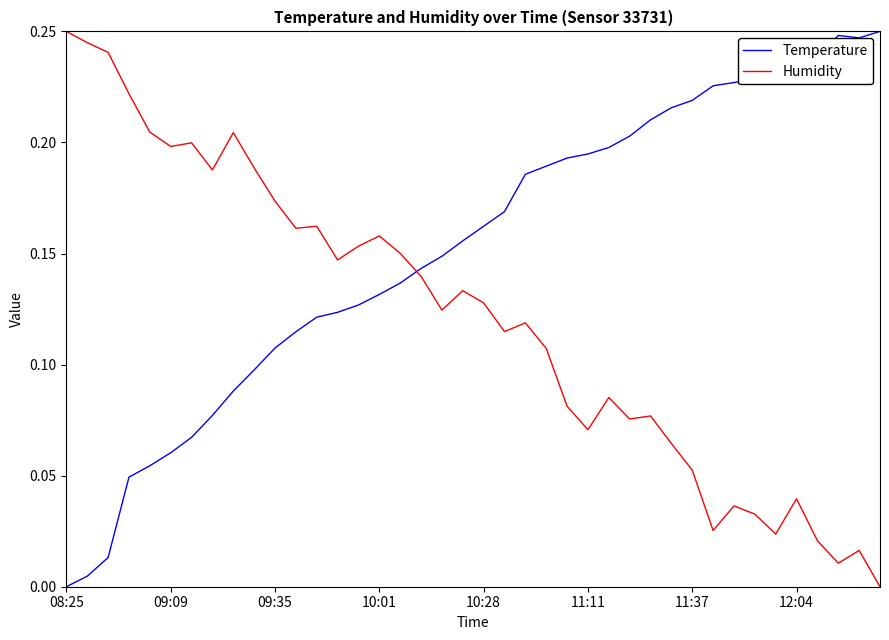

How many times do Temperature and Humidity cross each other?

1